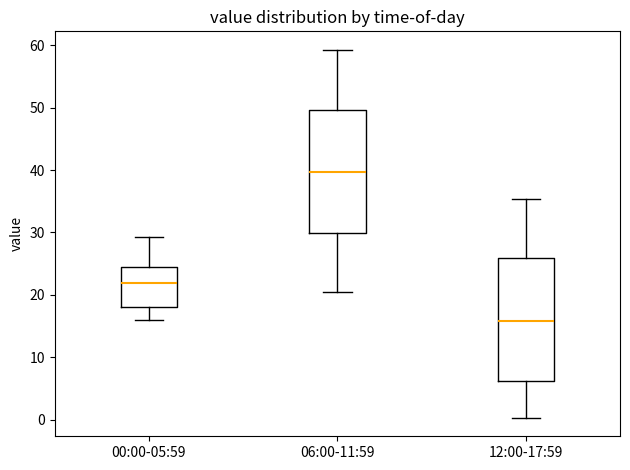

Which box has the highest median line?

06:00-11:59